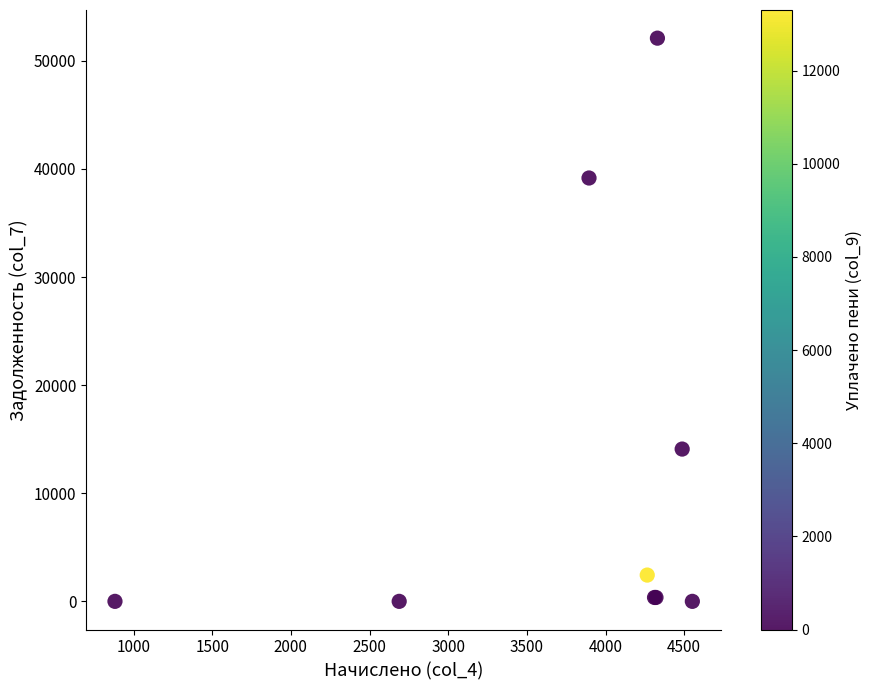

What Y value in the scatter plot is closest to 26052?

14089.8